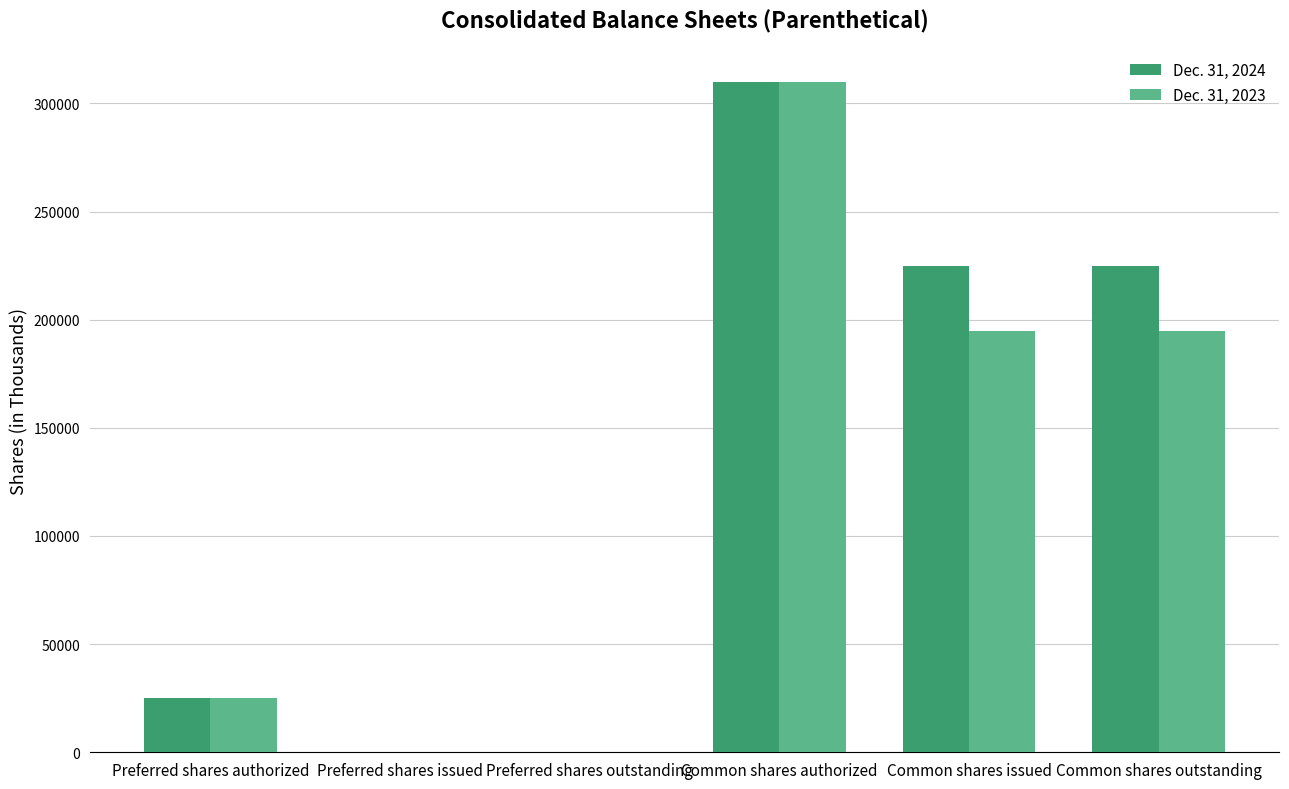

The value of Dec. 31, 2023 at Preferred shares issued is 107995. True or false?

False